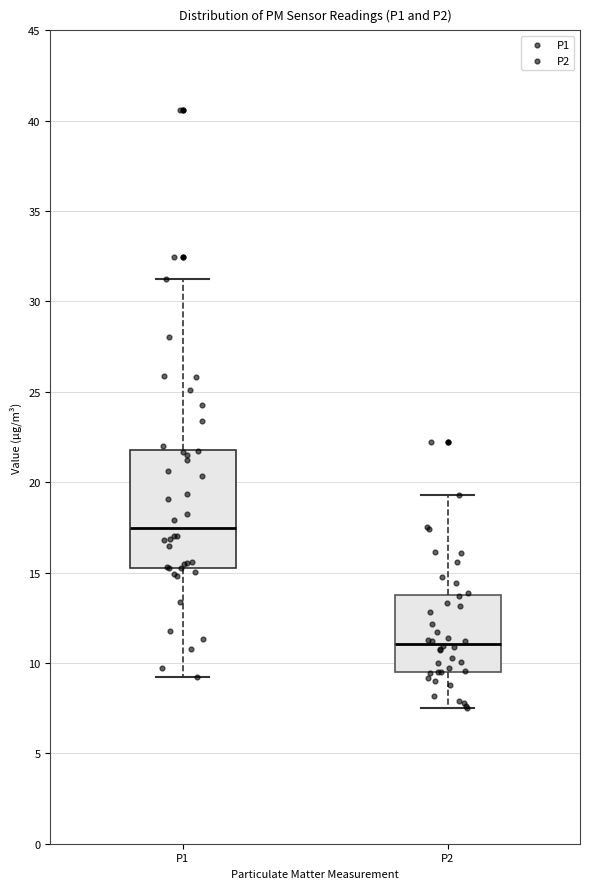

Where does the upper whisker of the box for P1 end on the y-axis? The values are not printed on the chart, so give them approximately, as read against the axis.

31.5